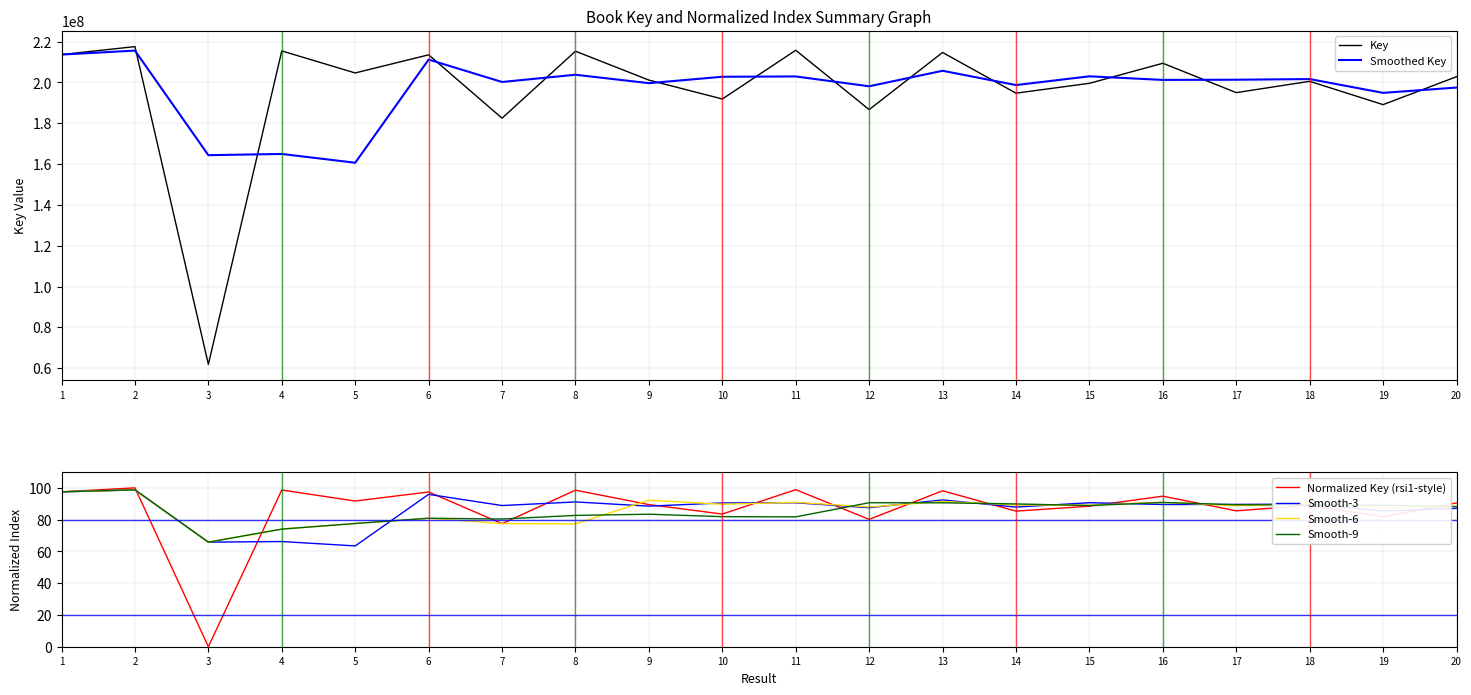

List the series in order of their peak value, highest first.

Key, Smoothed Key, Normalized Key (rsi1-style), Smooth-3, Smooth-6, Smooth-9